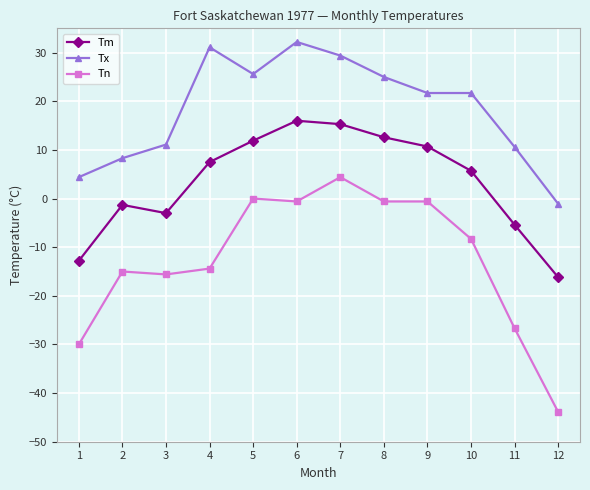

What is the difference between the Tm values at 11 and 8?

18.0